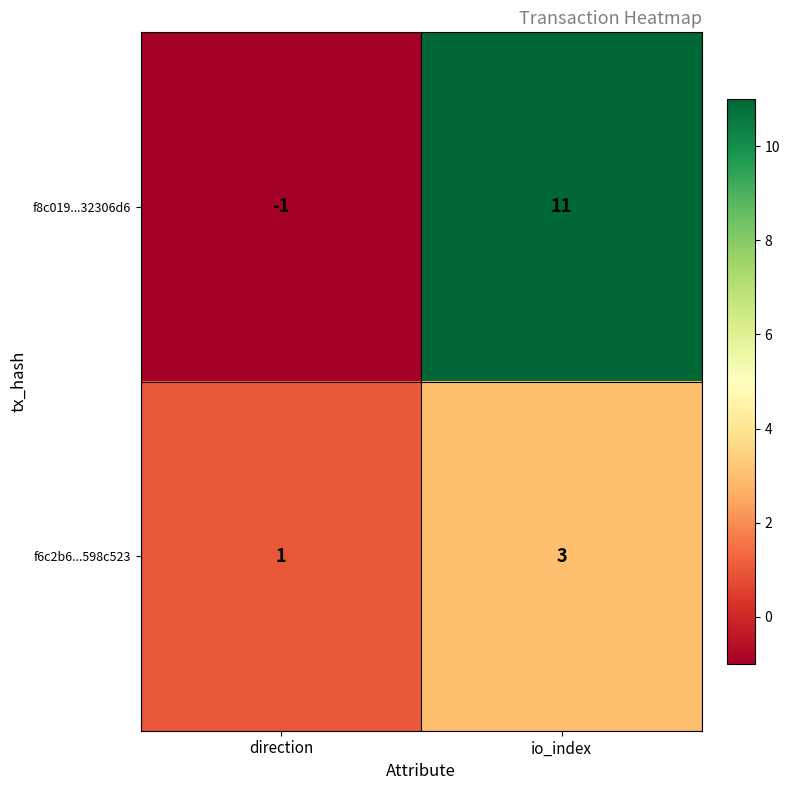

At which category does the chart reach its peak across all series?

io_index